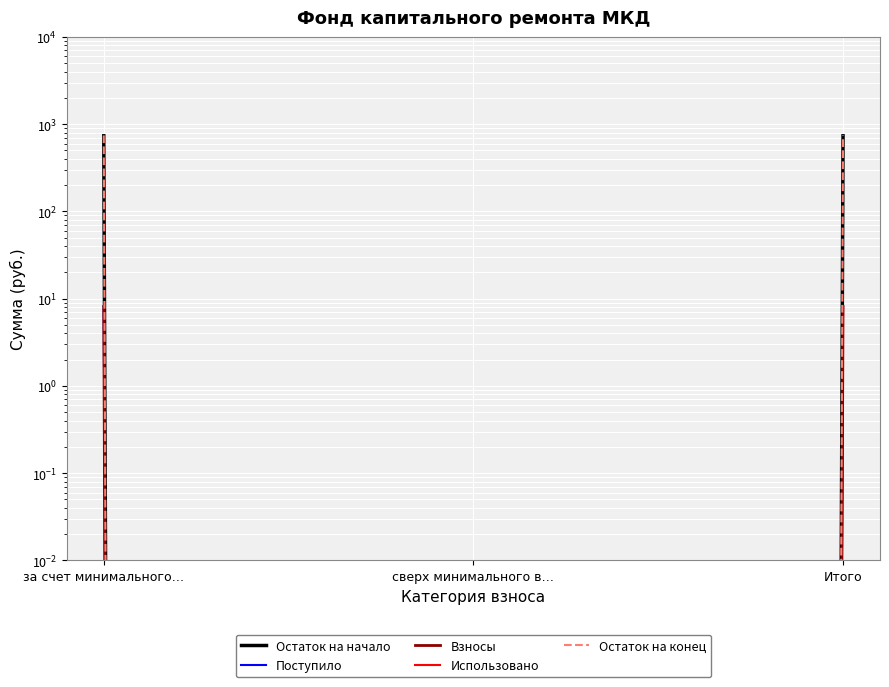

Where does the Взносы series first go above 8?

за счет минимального…